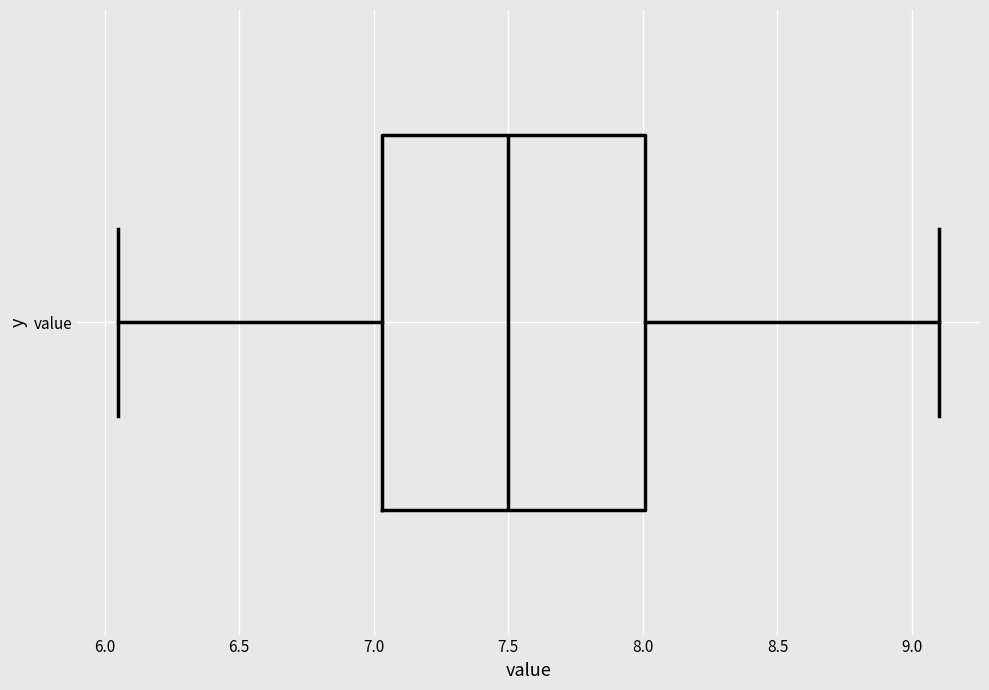

Read this box plot against the x-axis: the position of the median line, the range covered by the box, and the ends of both whiskers. The values are not printed on the chart, so give them approximately, as read against the axis.

median 7.50, box 7.05 to 8.00, whiskers 6.05 to 9.10